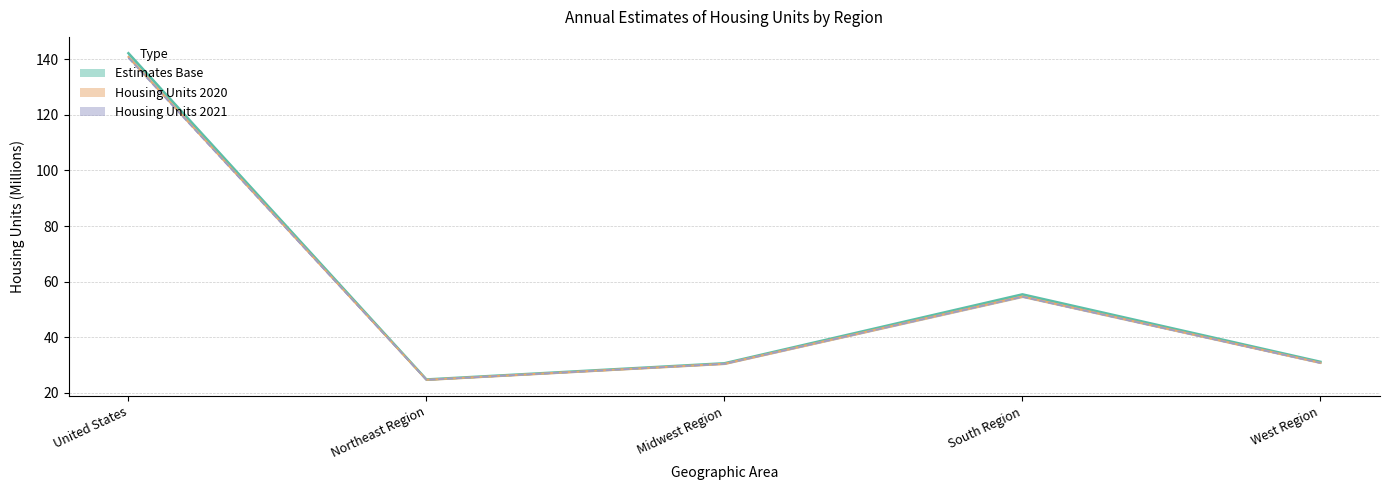

What is the label of the 1st point from the right?

West Region